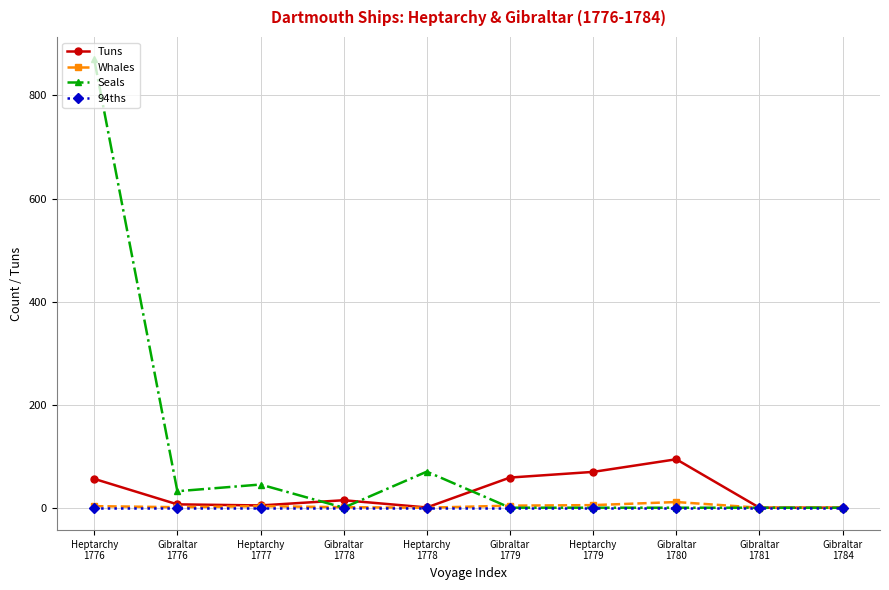

What is the greatest value displayed?

870.0